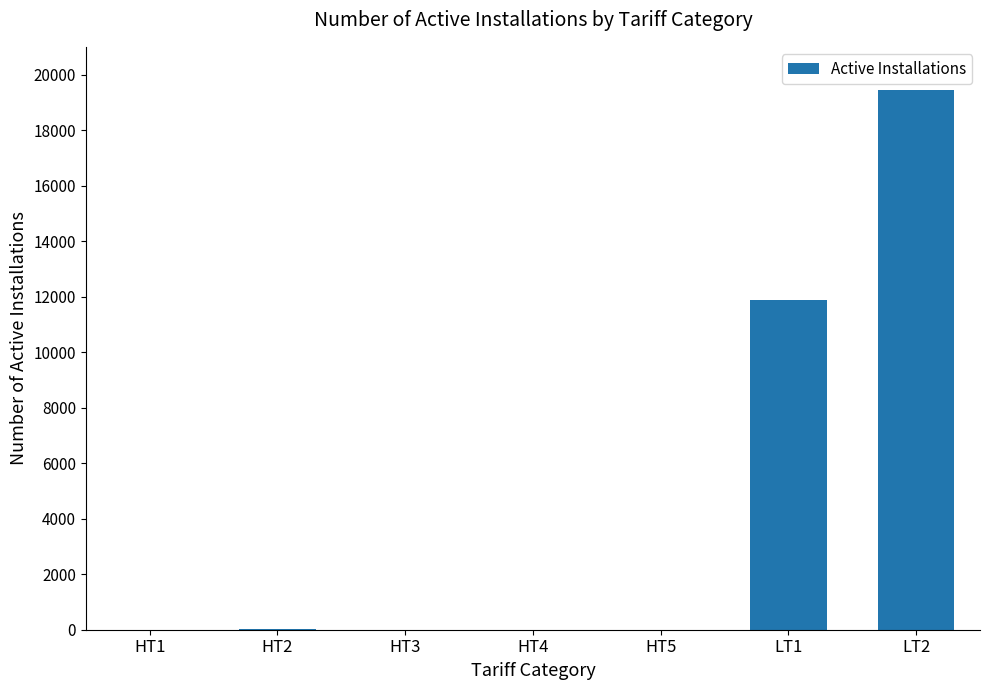

What is the average value?

4479